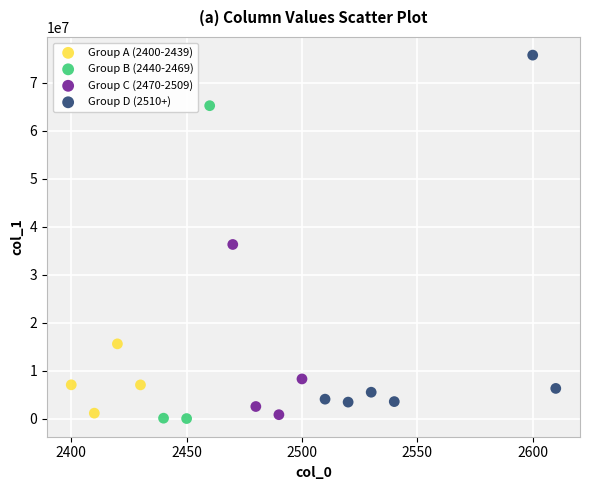

Which series has the widest spread of Y values?

Group D (2510+)